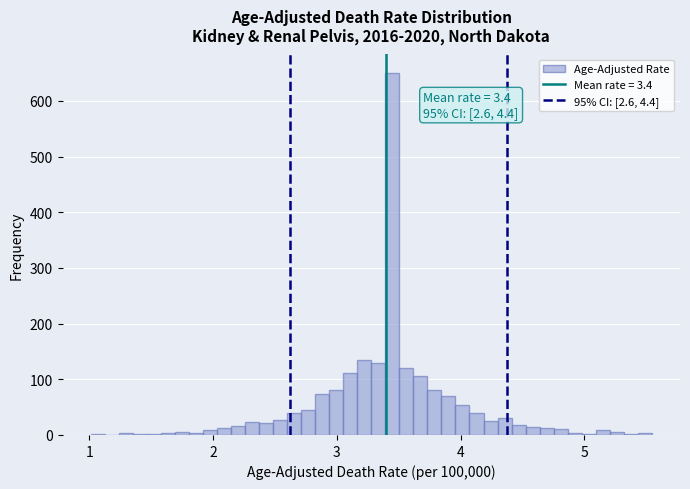

Read against the x-axis, roughly where is the centre of the tallest bar?

3.4